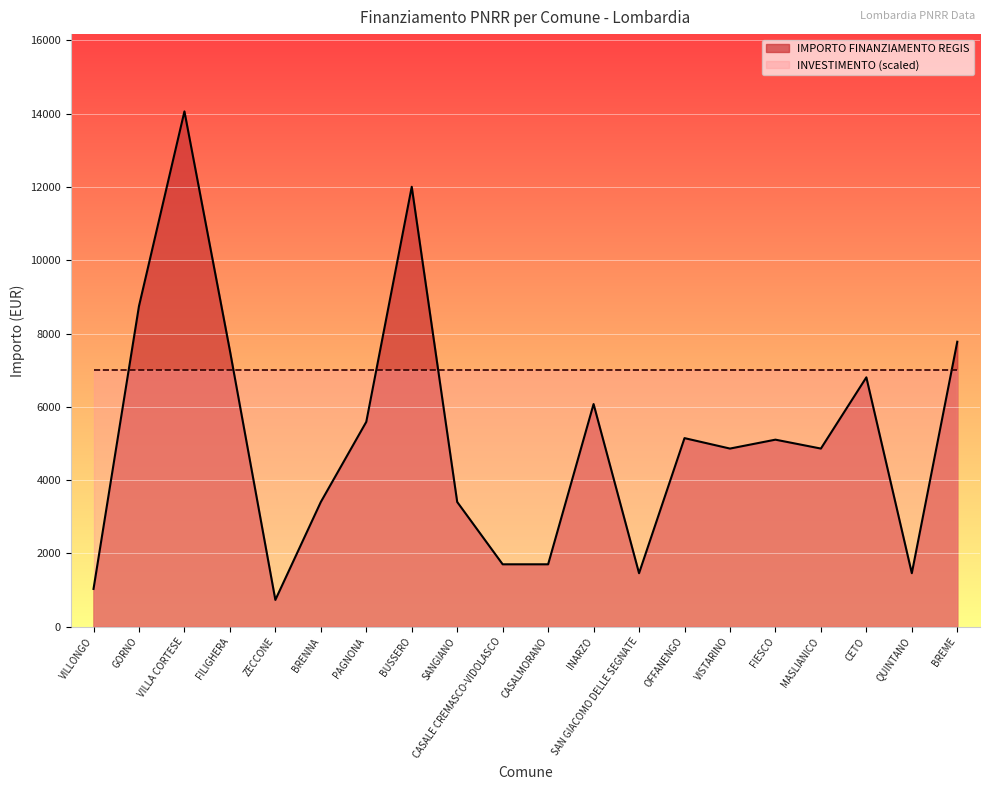

How many points are higher than both their immediate neighbors (excluding endpoints)?

6